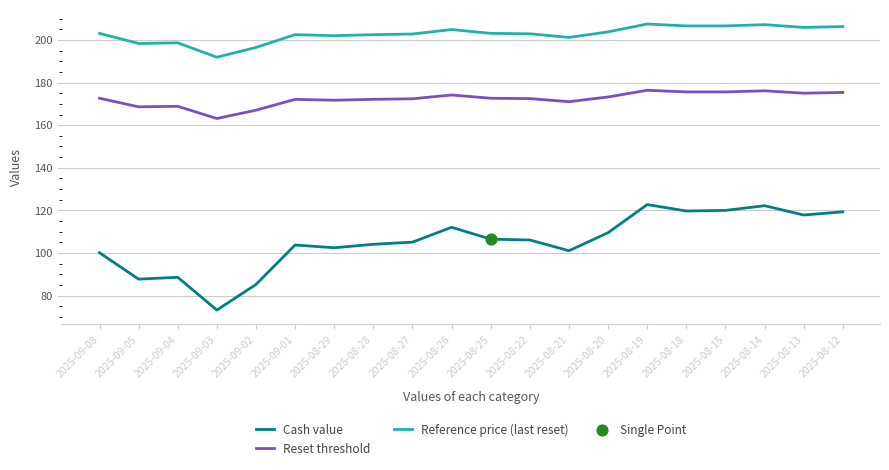

Is the value of Reference price (last reset) at 2025-08-27 greater than the value of Cash value at 2025-09-05?

Yes